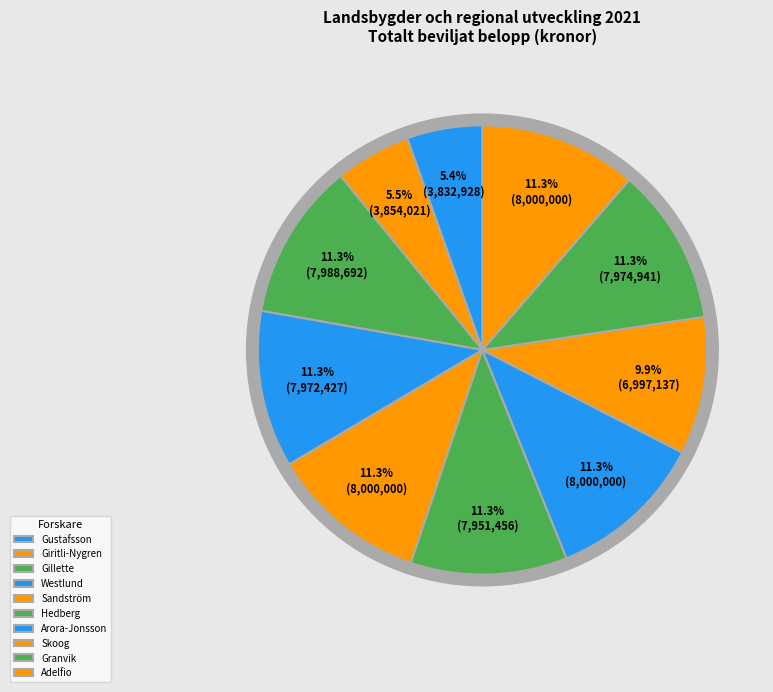

What is the largest slice in the pie chart?

Sandström, Emil